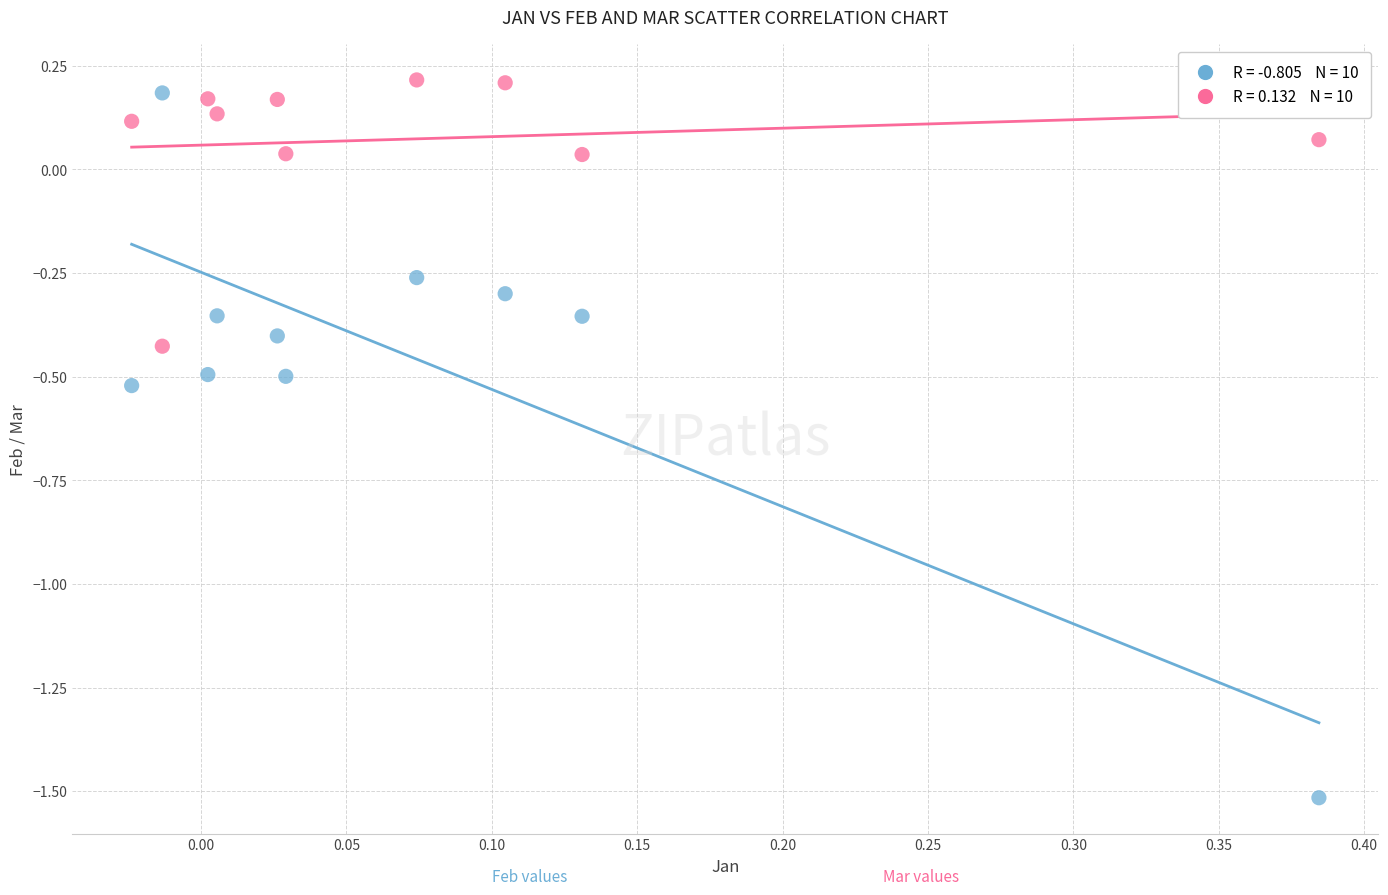

Across all data points, what is the range of Y values (max minus min)?

1.7